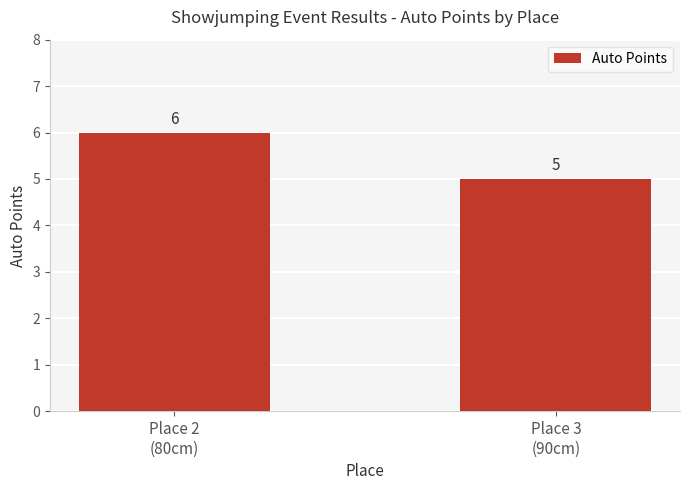

Rank the categories by value from highest to lowest.

Place 2
(80cm), Place 3
(90cm)